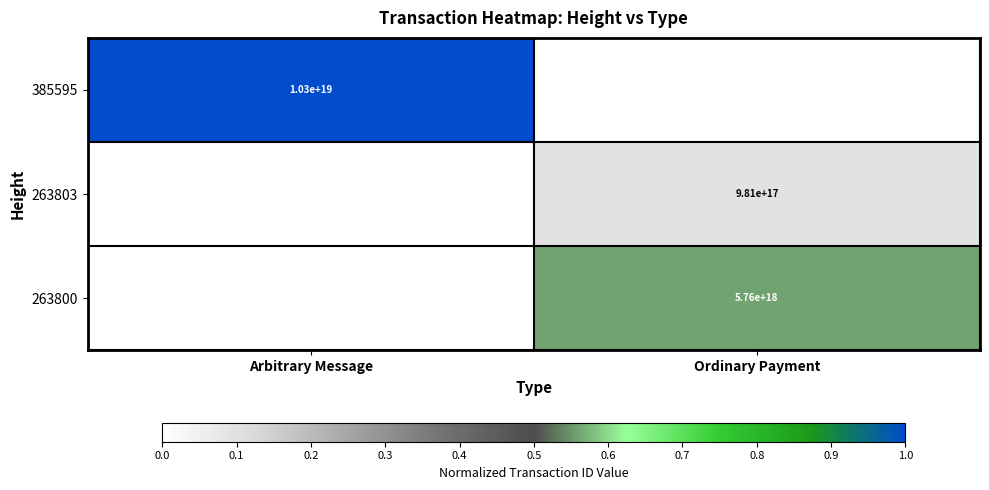

Is the value of 263800 at Ordinary Payment greater than the value of 385595 at Arbitrary Message?

No